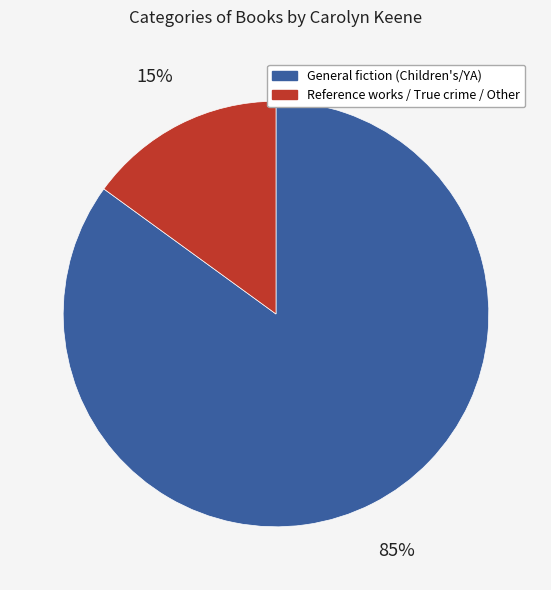

How many segments does this pie chart have?

2